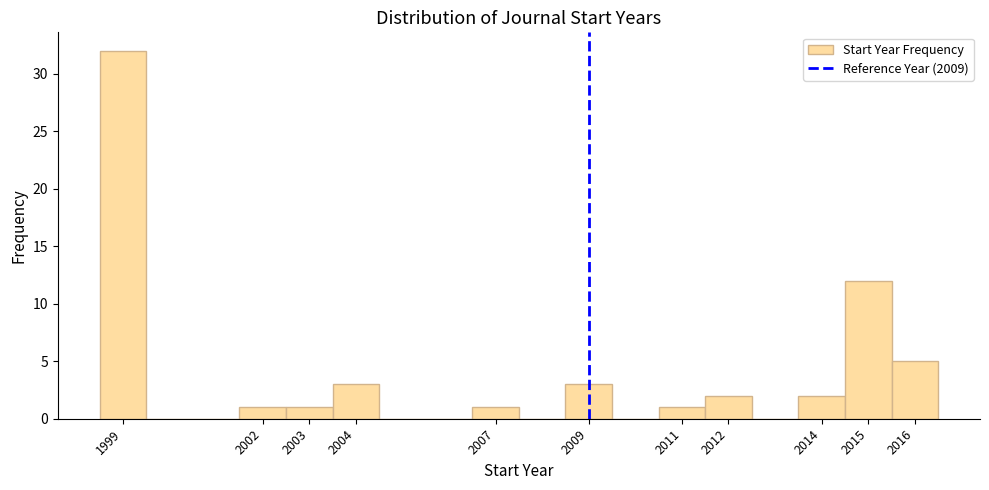

Reading left to right, list every bar in this chart as the range it spans on the x-axis followed by its height. The values are not printed on the chart, so give them approximately, as read against the axis.

1998.5 to 1999.5: 32
1999.5 to 2000.5: 0
2000.5 to 2001.5: 0
2001.5 to 2002.5: 1
2002.5 to 2003.5: 1
2003.5 to 2004.5: 3
2004.5 to 2005.5: 0
2005.5 to 2006.5: 0
2006.5 to 2007.5: 1
2007.5 to 2008.5: 0
2008.5 to 2009.5: 3
2009.5 to 2010.5: 0
2010.5 to 2011.5: 1
2011.5 to 2012.5: 2
2012.5 to 2013.5: 0
2013.5 to 2014.5: 2
2014.5 to 2015.5: 12
2015.5 to 2016.5: 5